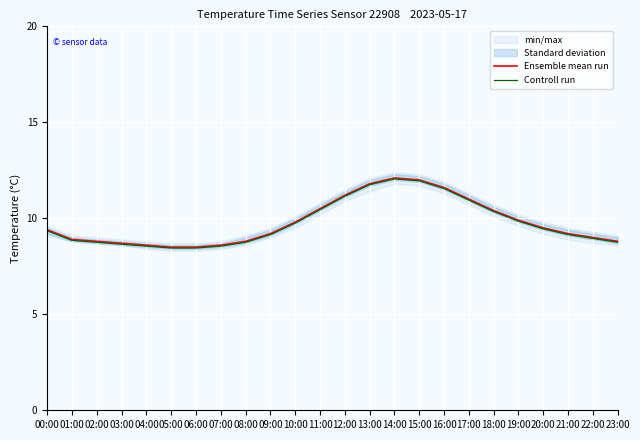

What is the label of the 11th point from the left?

10:00